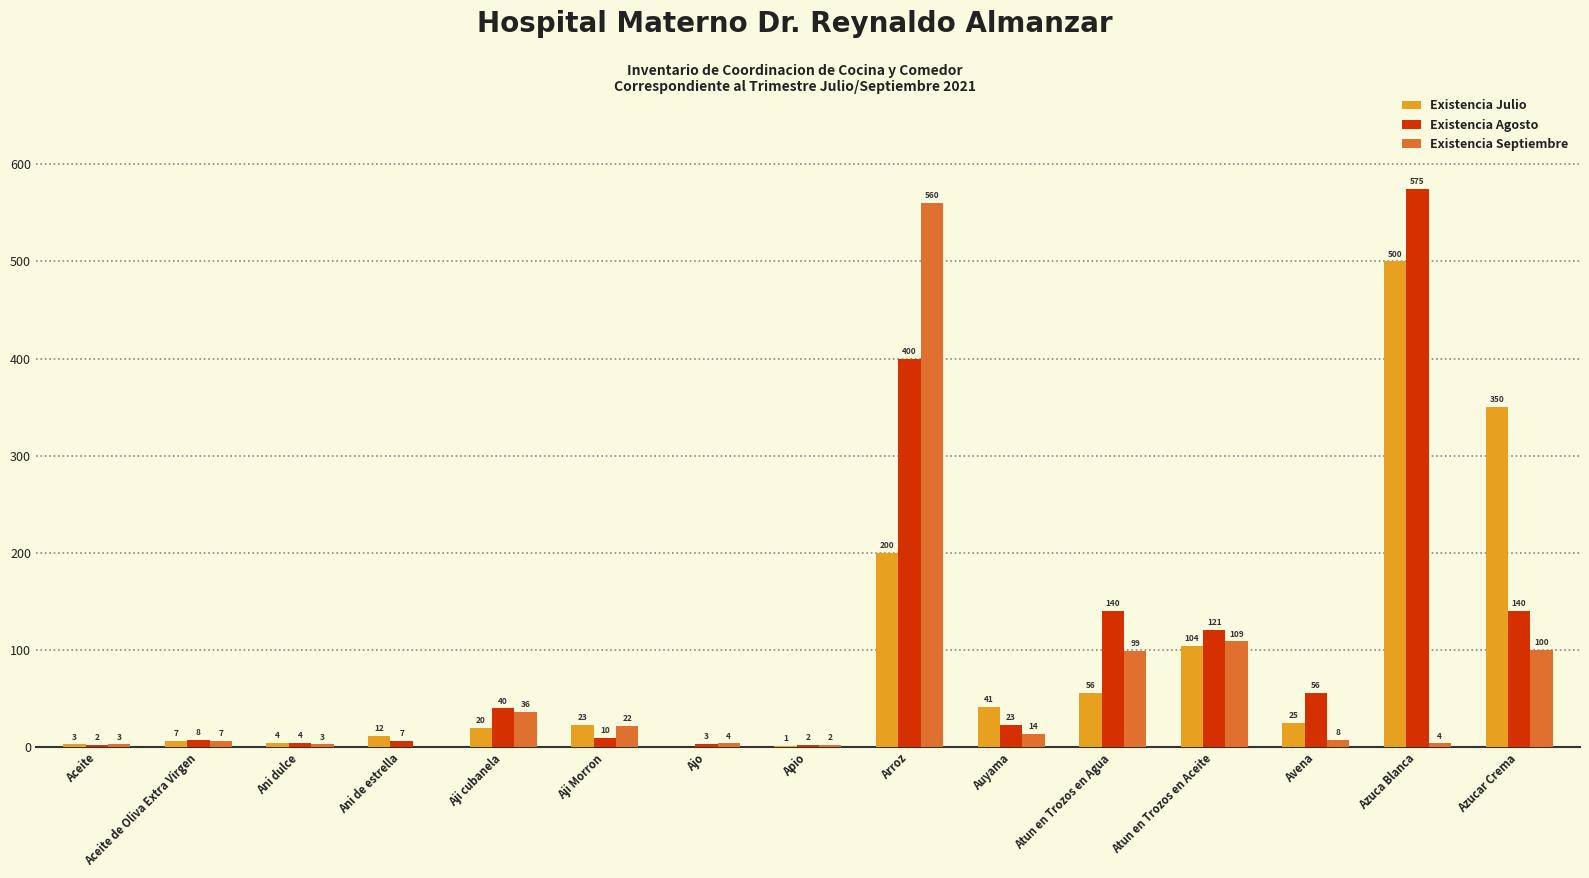

The Existencia Septiembre series shows 4.0 at Azuca Blanca. True or false?

True